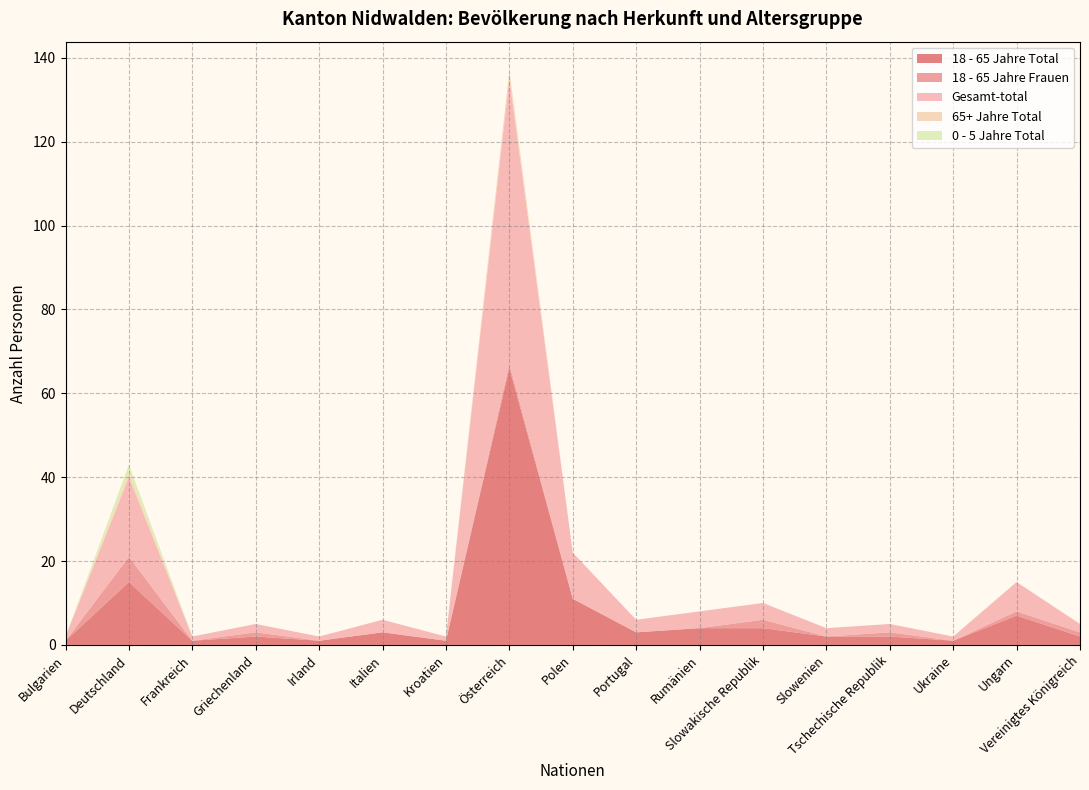

Reading left to right, extract all data points from this chart.

18 - 65 Jahre Total: 1	15	1	2	1	3	1	66	11	3	4	4	2	2	1	7	2
18 - 65 Jahre Frauen: 0	6	0	1	0	0	0	1	0	0	0	2	0	1	0	1	1
Gesamt-total: 1	19	1	2	1	3	1	68	11	3	4	4	2	2	1	7	2
65+ Jahre Total: 0	1	0	0	0	0	0	2	0	0	0	0	0	0	0	0	0
0 - 5 Jahre Total: 0	2	0	0	0	0	0	0	0	0	0	0	0	0	0	0	0